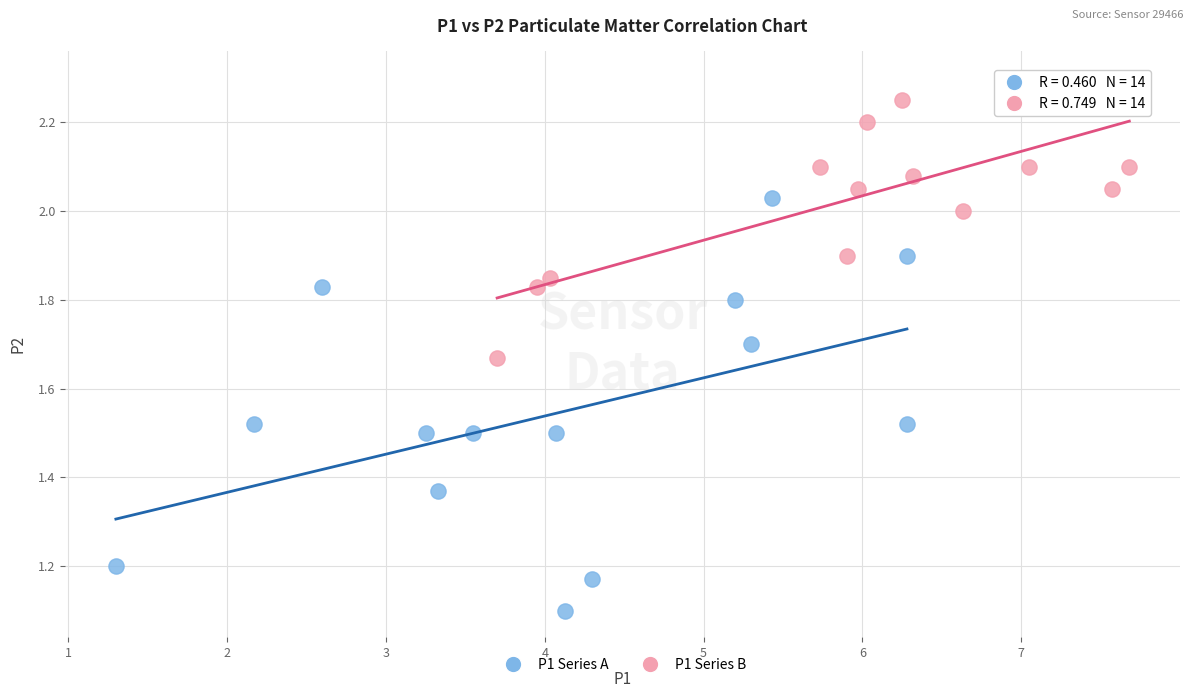

Which series has the largest Y range (max minus min)?

P1 Series A